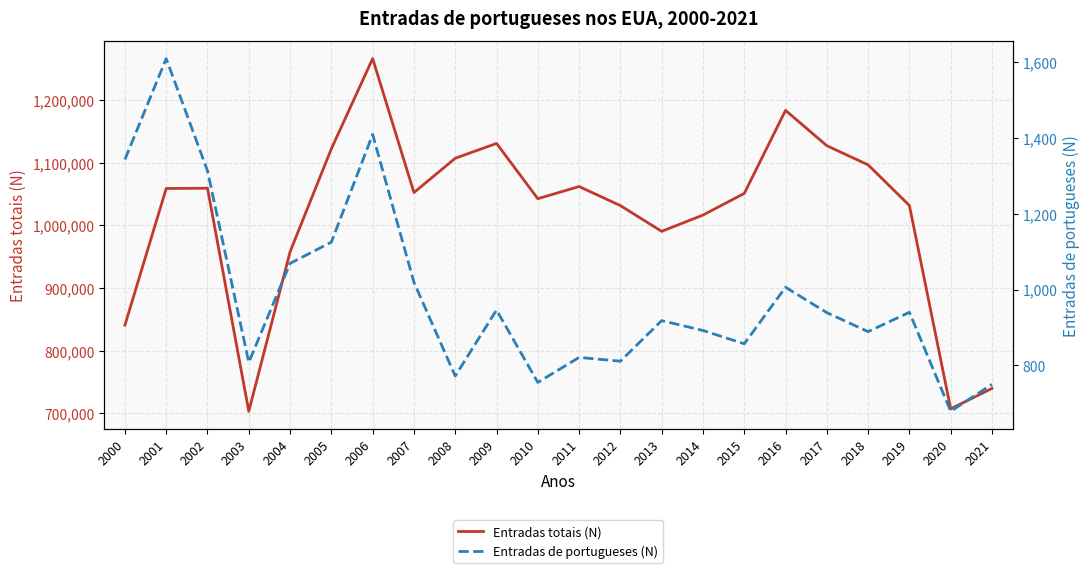

Reading right to left, what are all the values shown in this chart?

Entradas totais (N): 2021=740002	2020=707362	2019=1031765	2018=1096611	2017=1127167	2016=1183505	2015=1051031	2014=1016518	2013=990553	2012=1031631	2011=1062040	2010=1042625	2009=1130818	2008=1107126	2007=1052415	2006=1266129	2005=1122257	2004=957883	2003=703542	2002=1059356	2001=1058902	2000=841002
Entradas de portugueses (N): 2021=750	2020=679	2019=940	2018=889	2017=939	2016=1006	2015=857	2014=892	2013=918	2012=811	2011=821	2010=755	2009=946	2008=772	2007=1019	2006=1409	2005=1125	2004=1069	2003=808	2002=1313	2001=1609	2000=1343